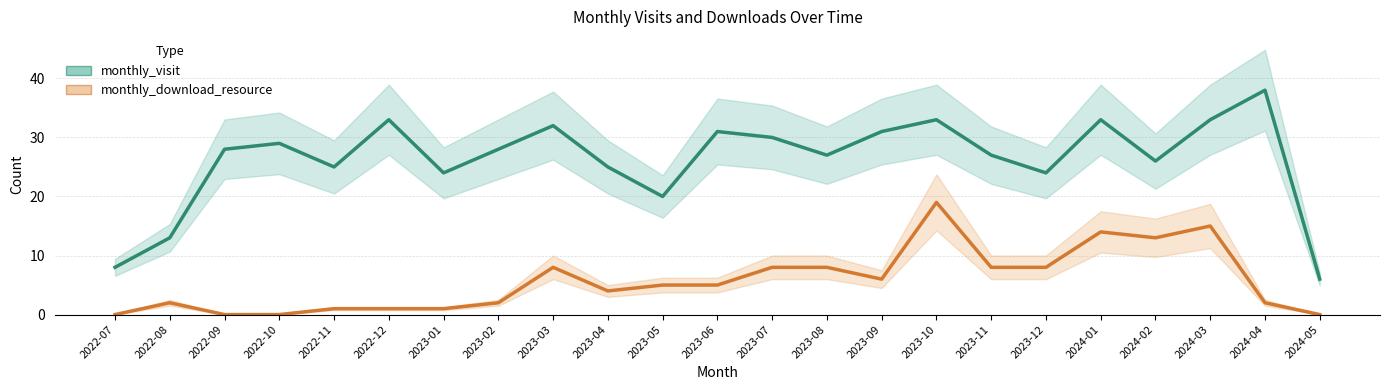

At which category is the sum across all series the highest?

2023-10